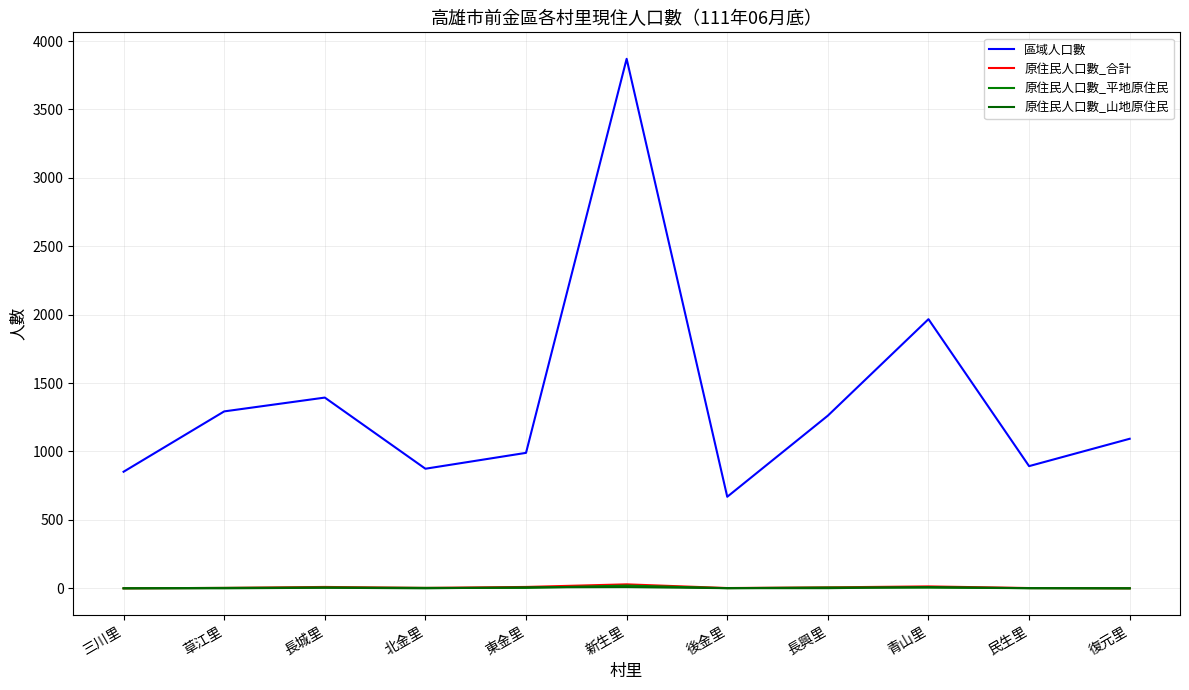

At which label does 原住民人口數_平地原住民 reach its minimum?

三川里